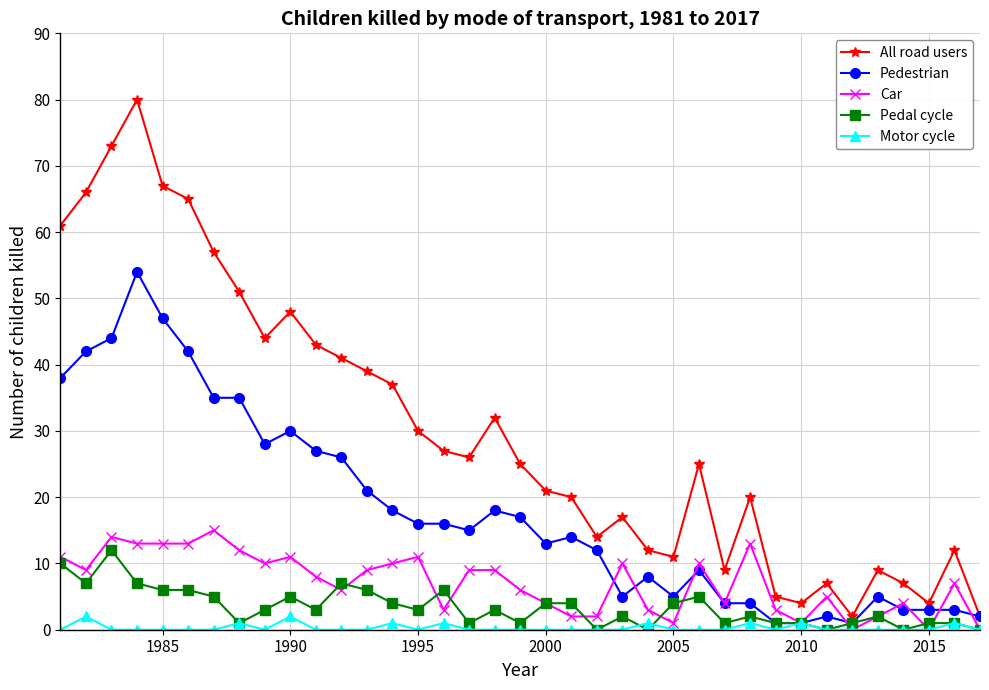

Which series has the largest total across all categories?

All road users